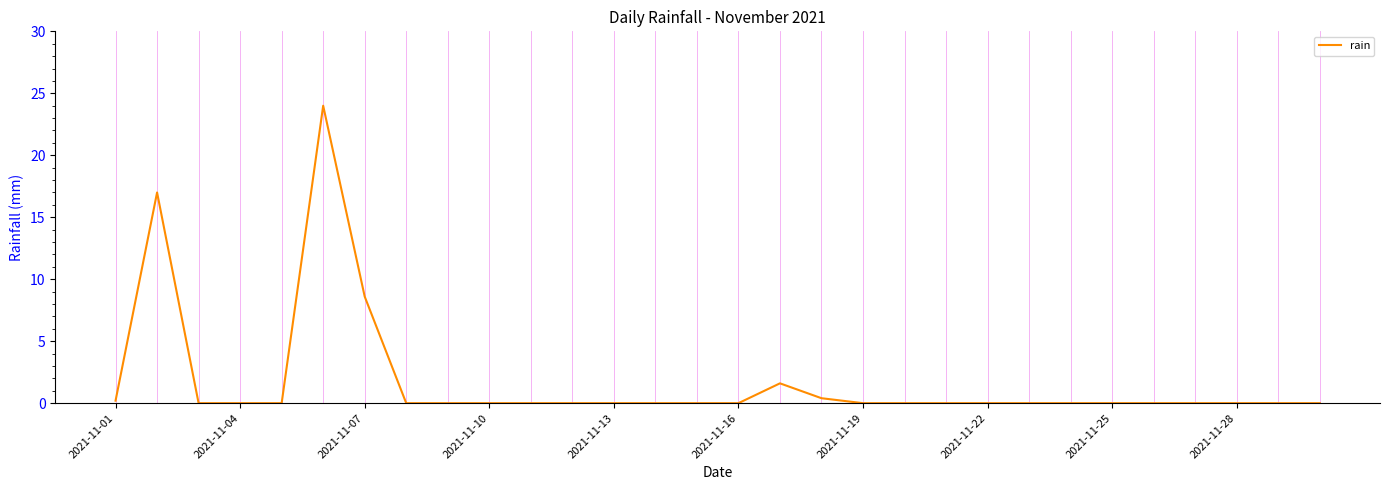

What is the greatest value displayed?

24.0